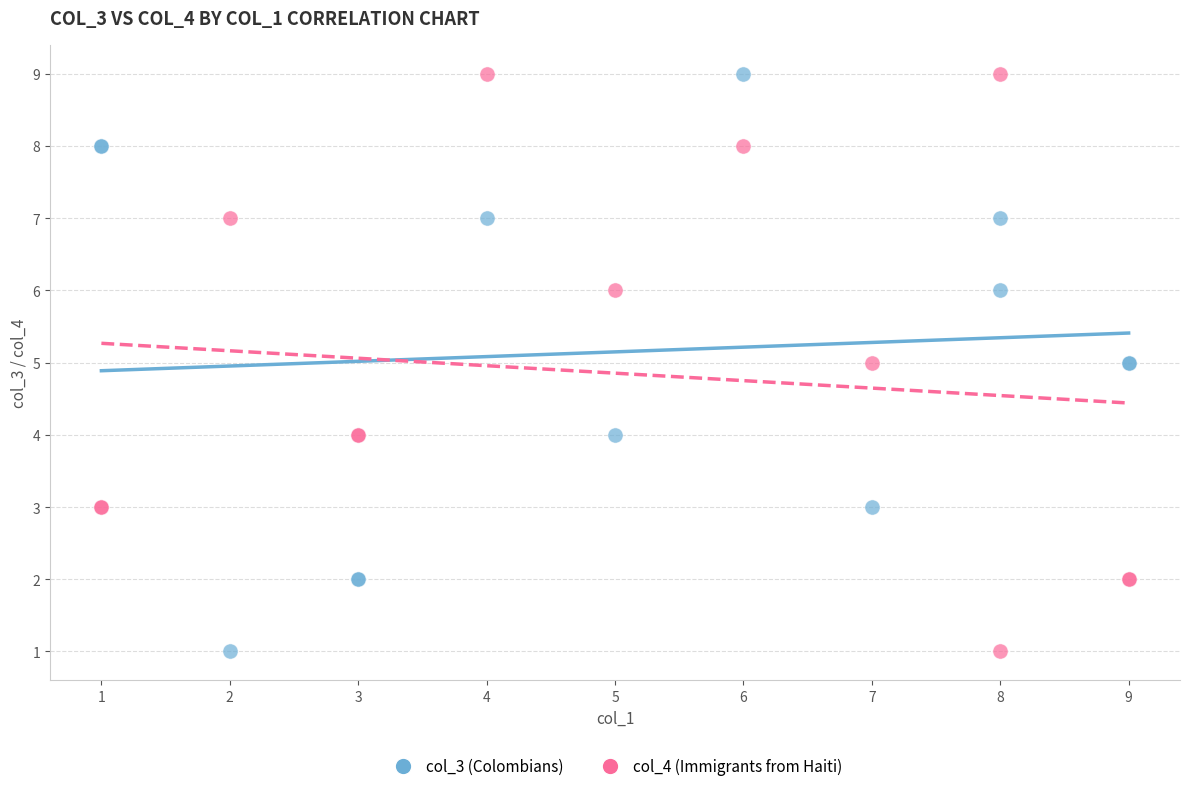

What is the X range (max minus min) for the scatter plot?

8